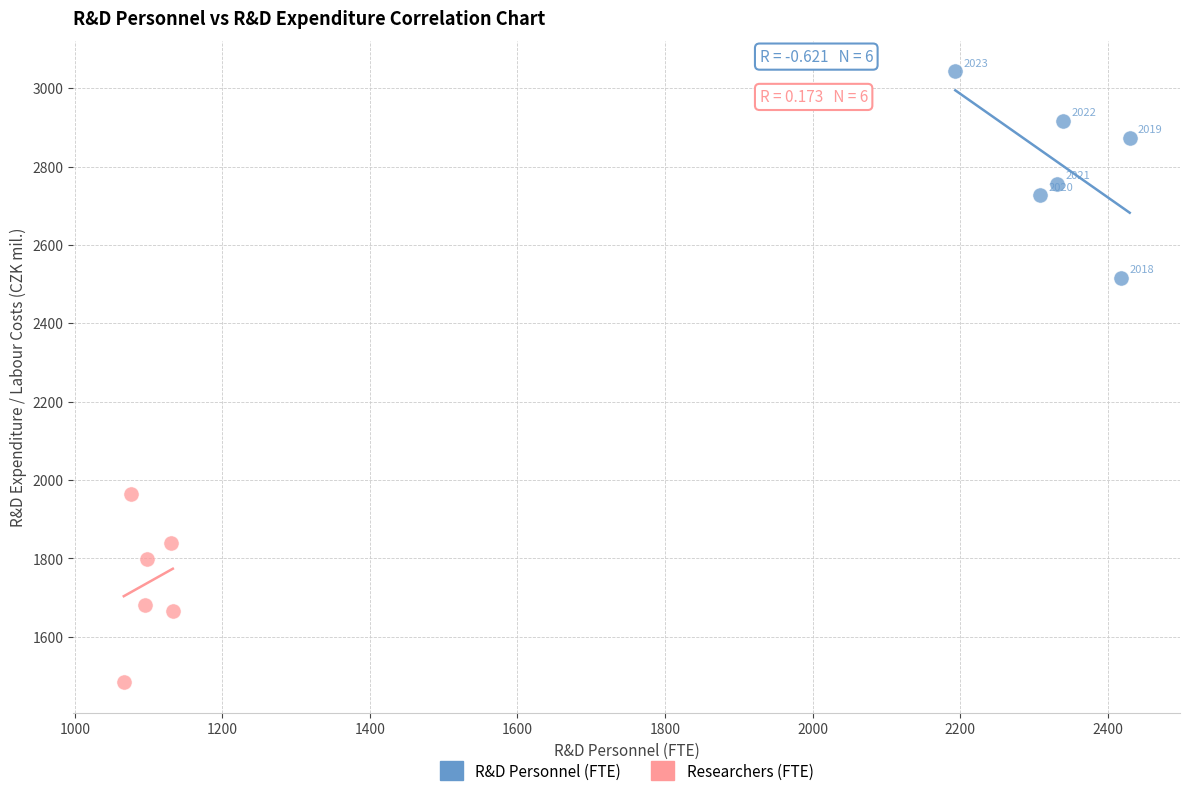

Which series reaches the maximum Y coordinate?

R&D Personnel (FTE)